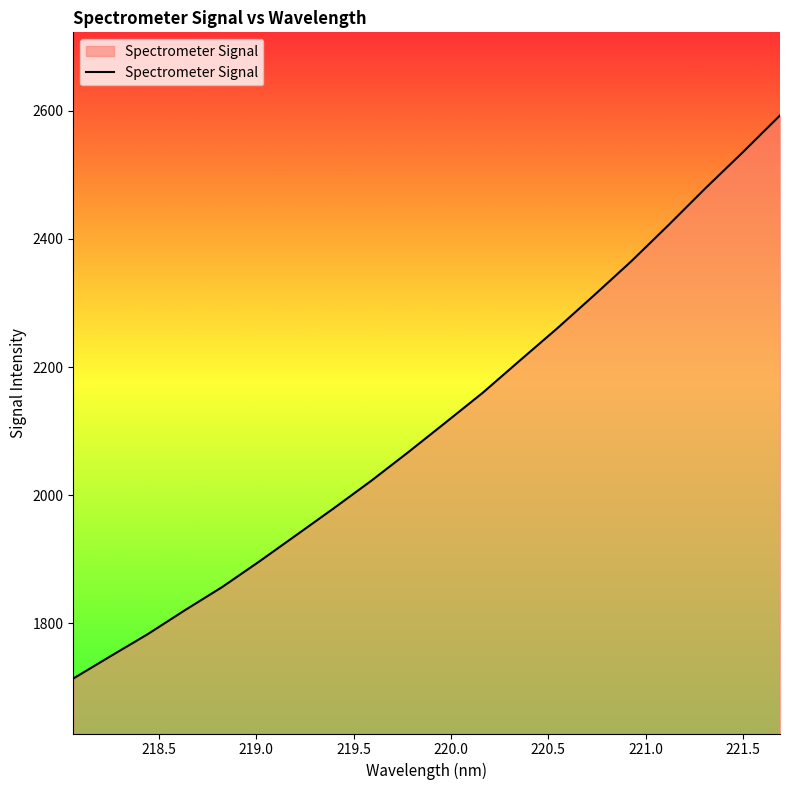

How many categories are shown in the chart?

20